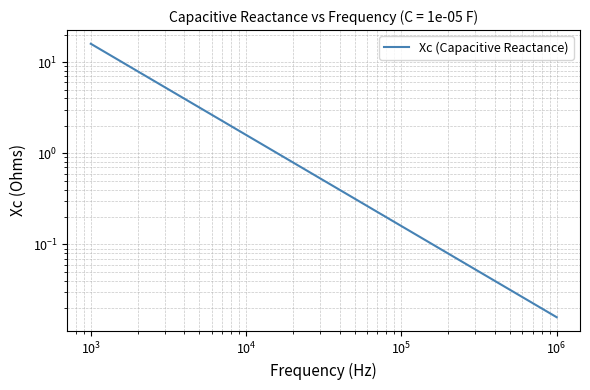

At which category does the chart reach its minimum across all series?

27